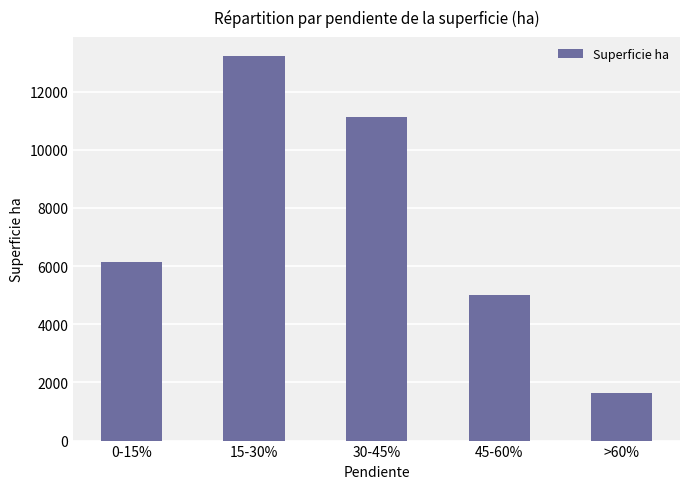

What is the label of the 1st bar from the right?

>60%